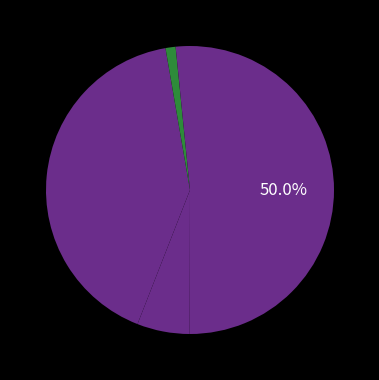

Count the number of slices in the pie.

5